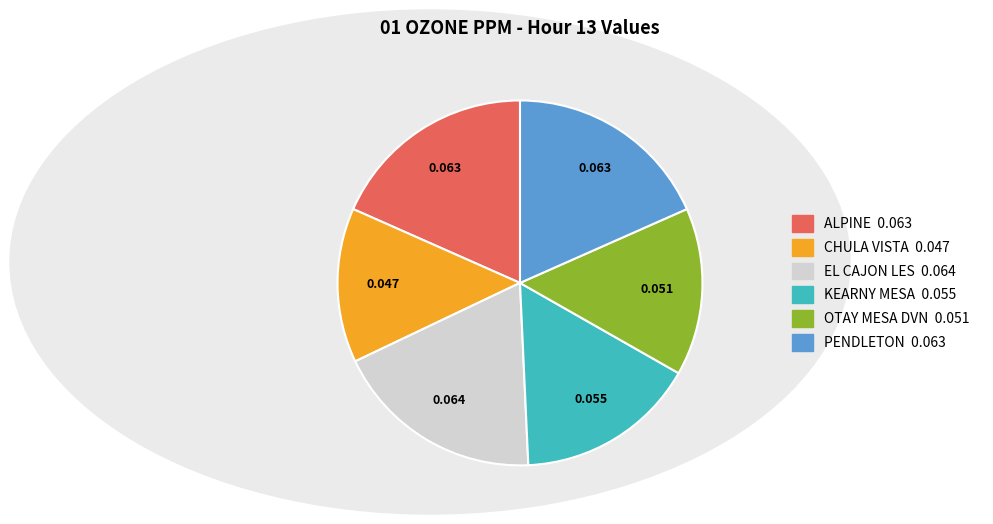

Is EL CAJON LES the majority of the pie?

No